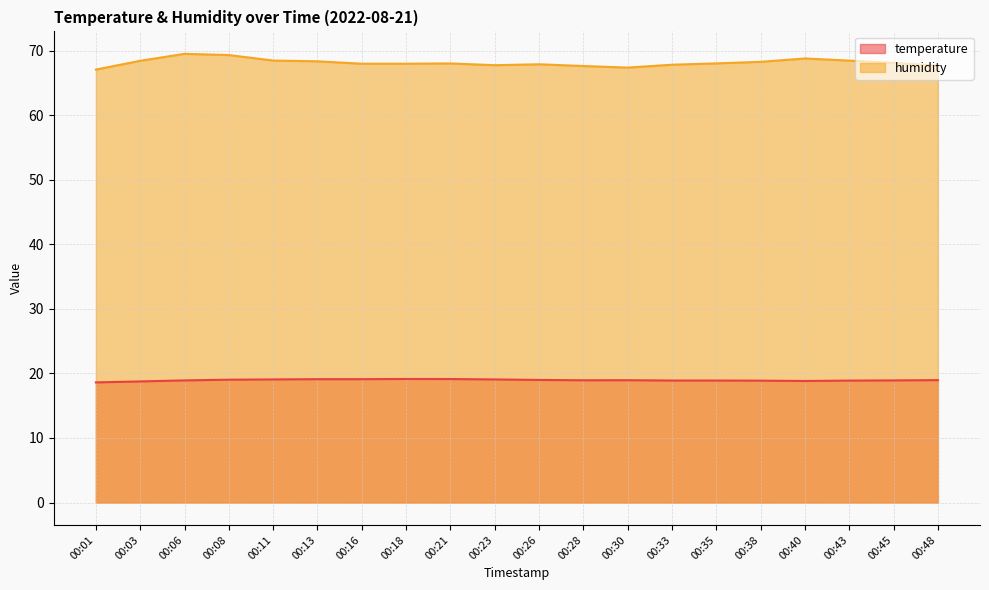

Reading left to right, what are all the values shown in this chart?

temperature: 00:01=18.6	00:03=18.8	00:06=18.9	00:08=19.0	00:11=19.1	00:13=19.1	00:16=19.1	00:18=19.1	00:21=19.1	00:23=19.1	00:26=19.0	00:28=18.9	00:30=18.9	00:33=18.9	00:35=18.9	00:38=18.9	00:40=18.8	00:43=18.9	00:45=18.9	00:48=19.0
humidity: 00:01=67.1	00:03=68.4	00:06=69.5	00:08=69.3	00:11=68.5	00:13=68.4	00:16=68.0	00:18=68.0	00:21=68.0	00:23=67.8	00:26=67.9	00:28=67.6	00:30=67.4	00:33=67.8	00:35=68.0	00:38=68.3	00:40=68.8	00:43=68.5	00:45=68.1	00:48=67.7